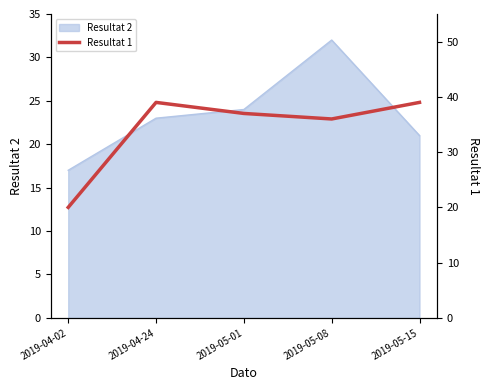

At which label does Resultat 2 reach its peak?

2019-05-08